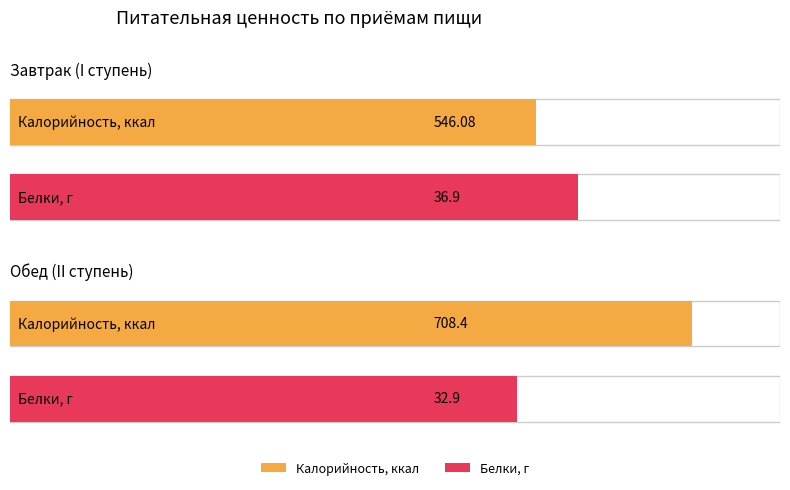

List the labels in order of Калорийность value, largest first.

Обед (II ступень), Завтрак (I ступень)